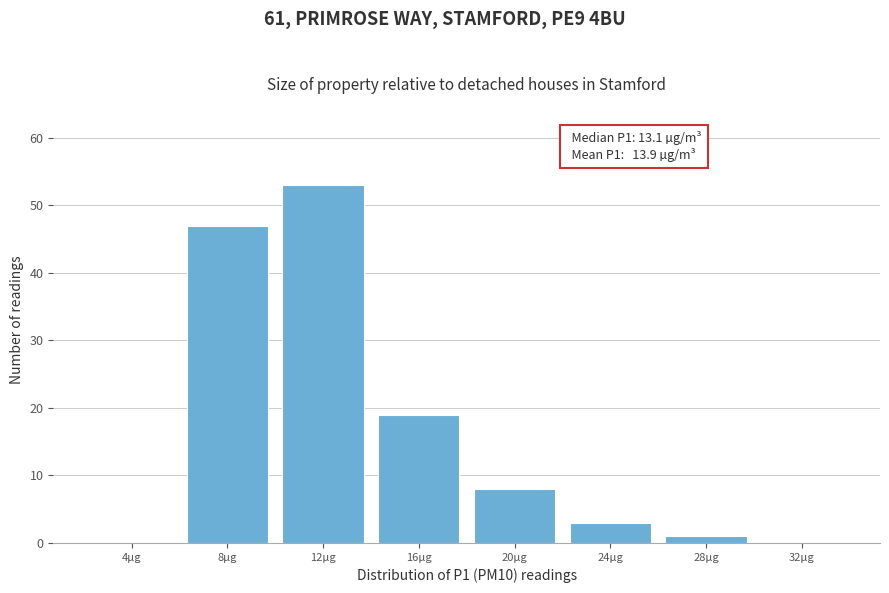

Reading left to right, what are all the values shown in this chart?

4µg=0	8µg=47	12µg=53	16µg=19	20µg=8	24µg=3	28µg=1	32µg=0